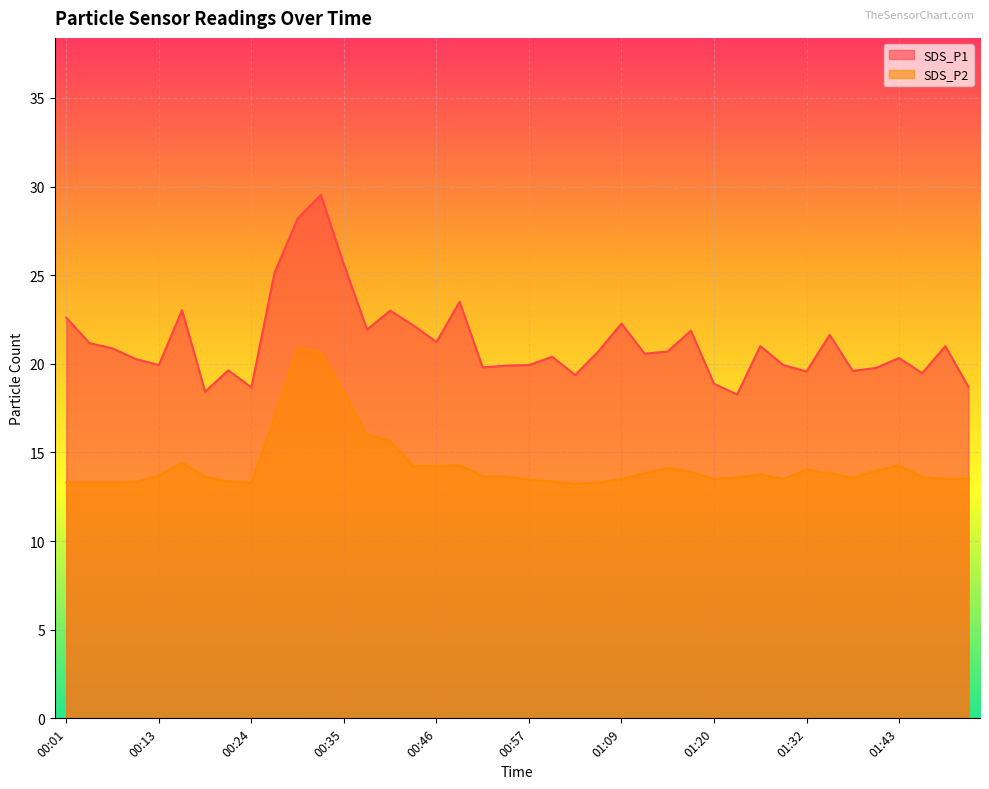

How many lines are shown in the chart?

2